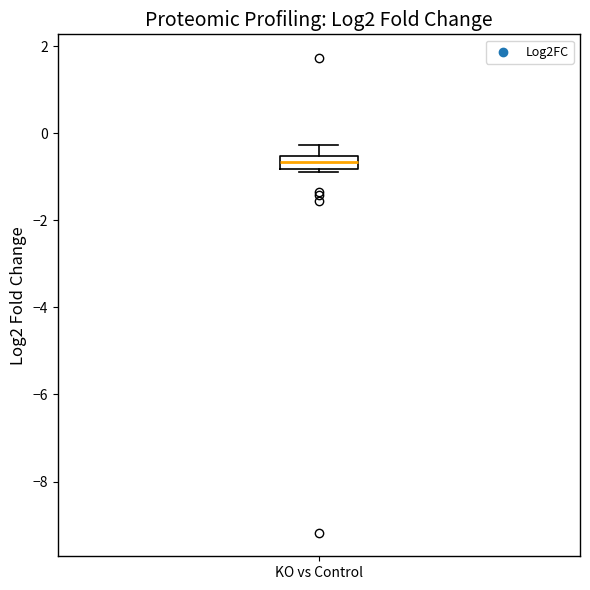

Where does the upper whisker of the box for KO vs Control end on the y-axis? The values are not printed on the chart, so give them approximately, as read against the axis.

-0.2